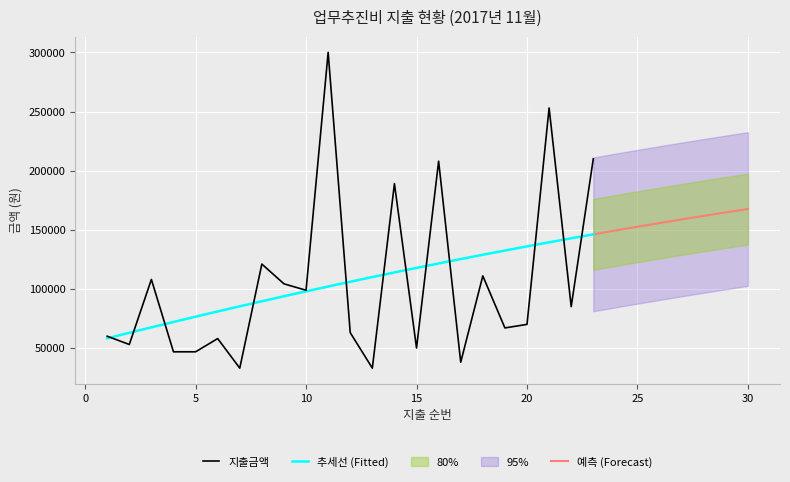

At which category is the sum across all series the highest?

11